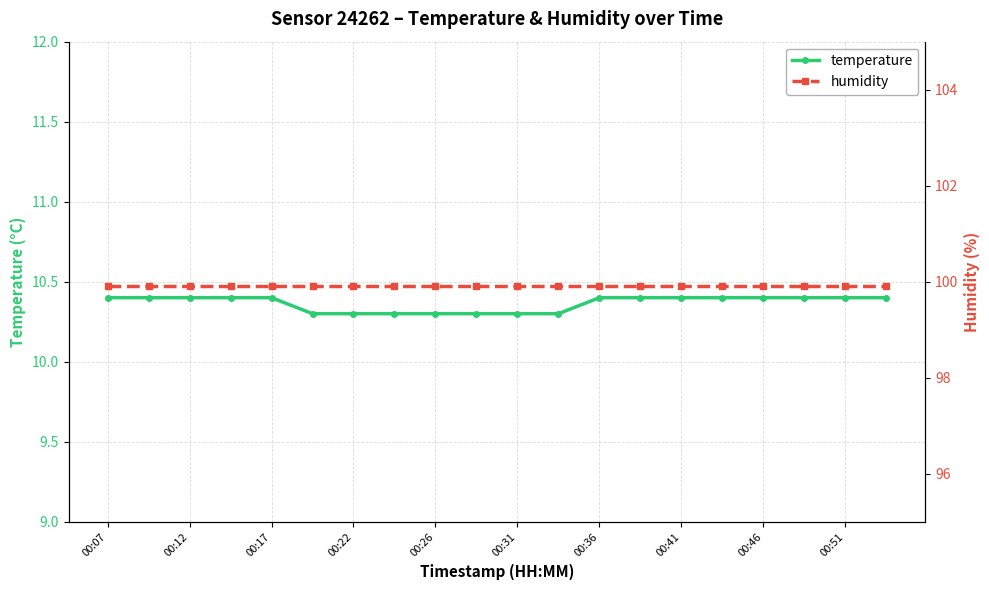

At which category is the sum across all series the highest?

00:07